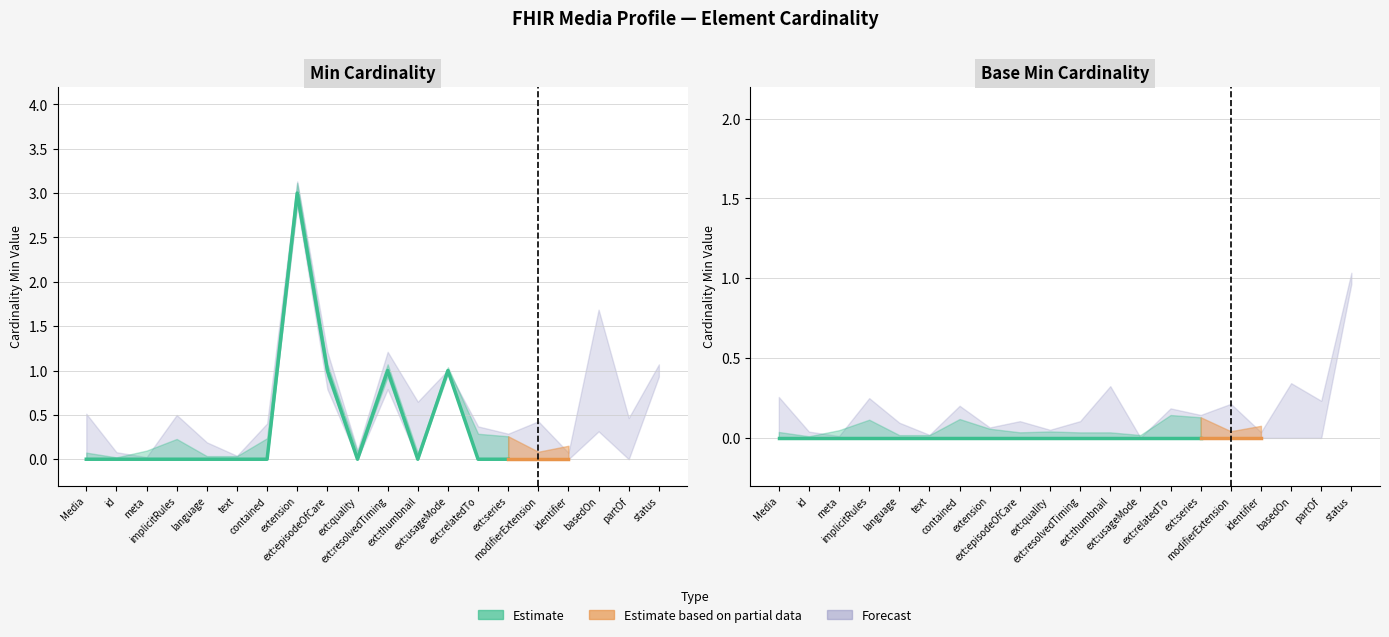

Is it true that Base Min equals 0 at Media.extension:usageMode?

True